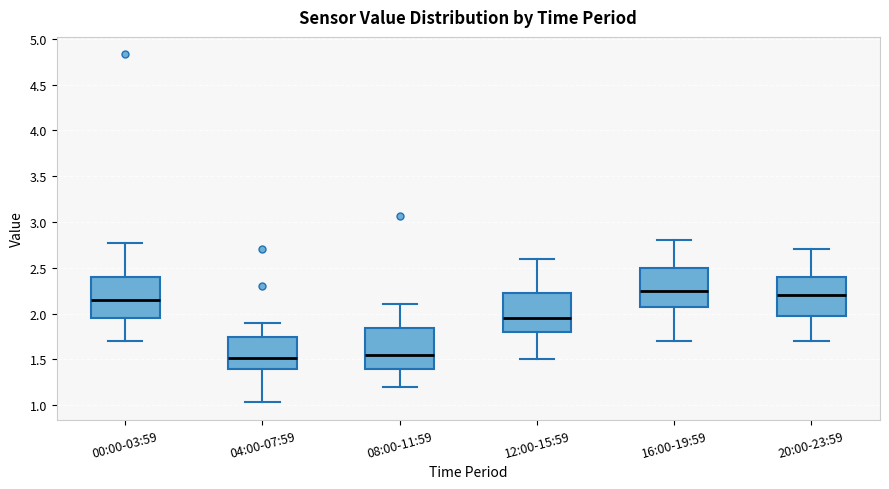

Where is the lower edge of the box for 00:00-03:59 on the y-axis? The values are not printed on the chart, so give them approximately, as read against the axis.

1.95